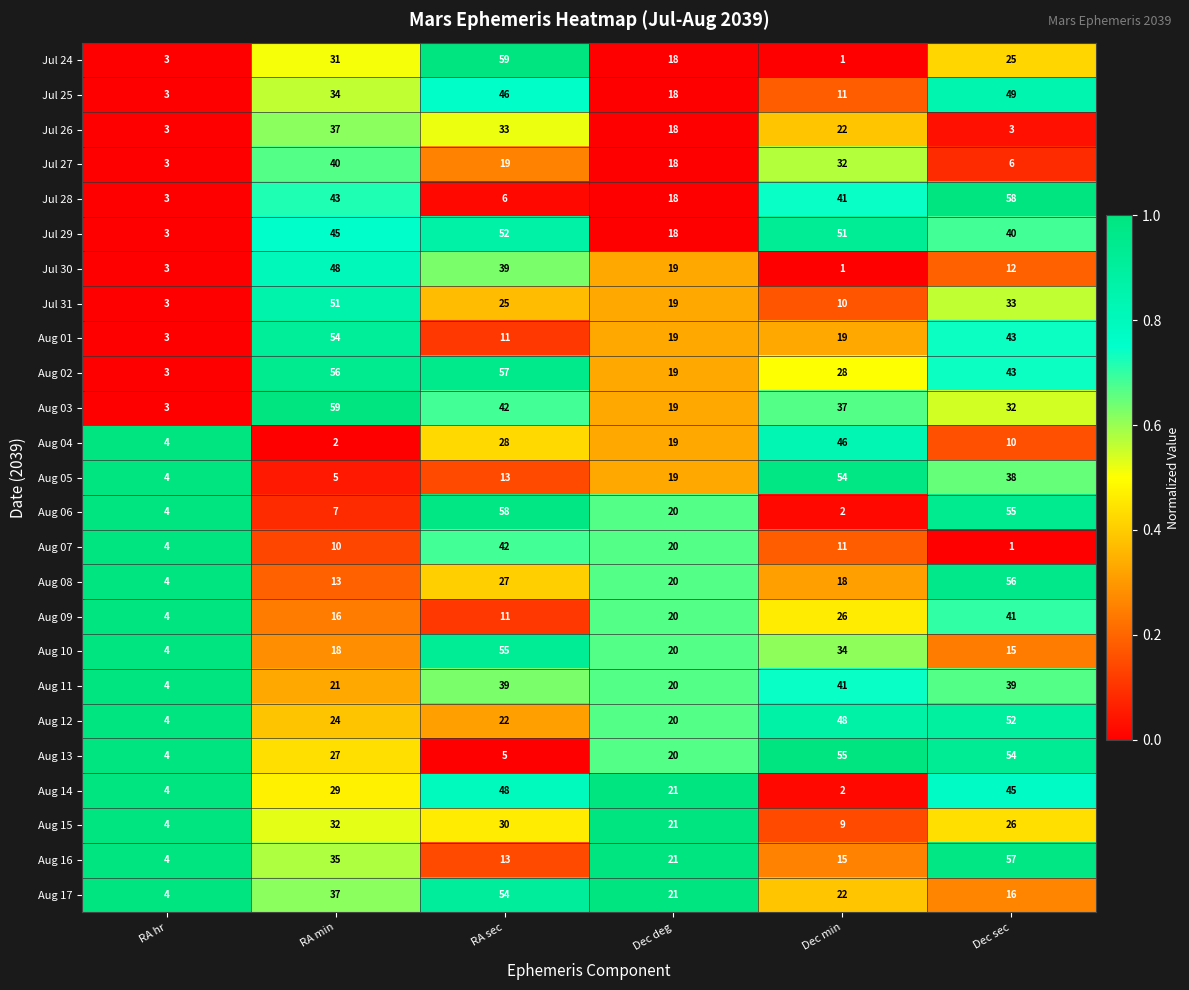

What is the approximate value of Jul 30 at RA hr, to the nearest 5?

5